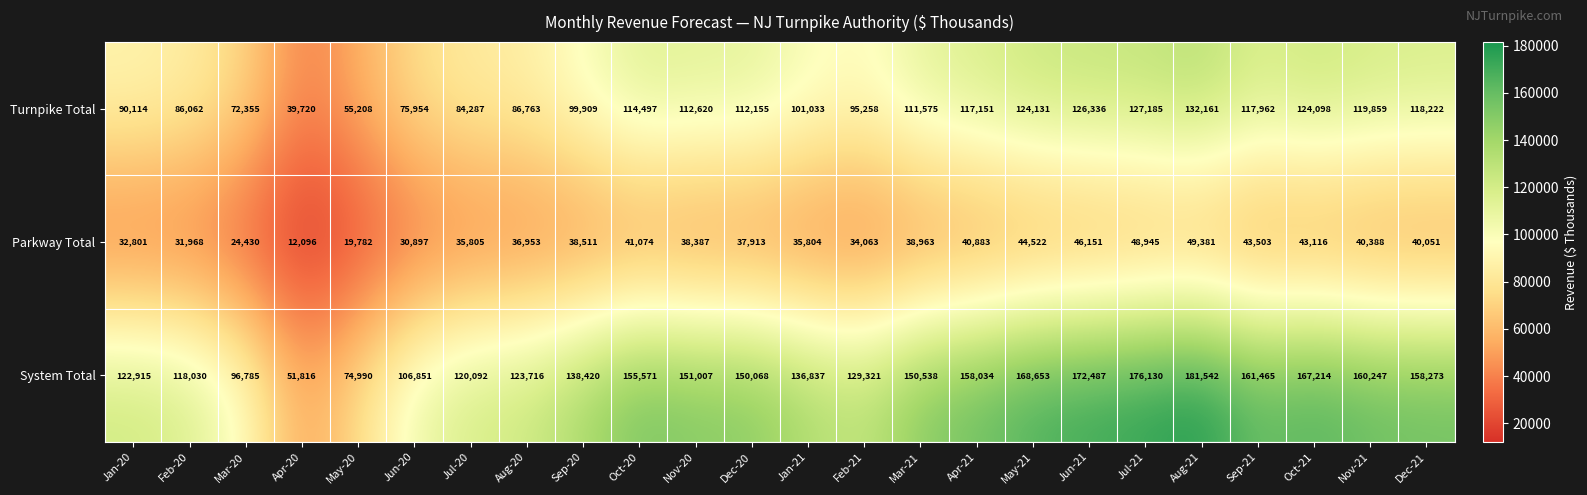

Count the number of categories in the chart.

24